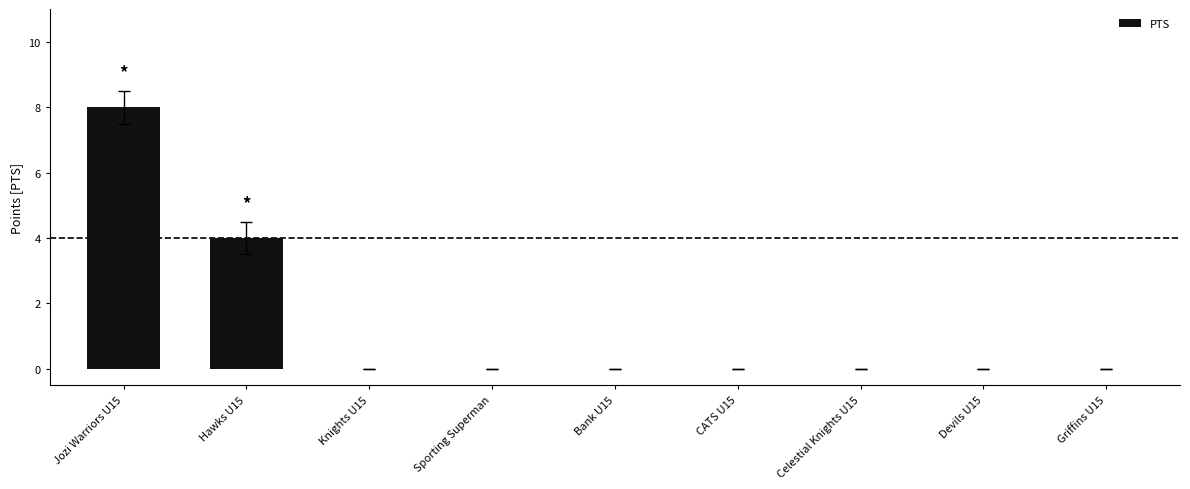

What is the greatest value displayed?

8